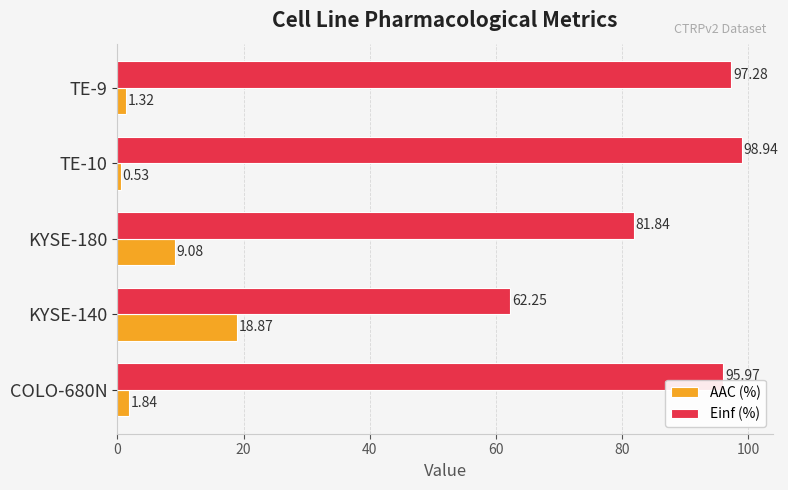

What is the difference between the highest and lowest values at KYSE-180?

72.8